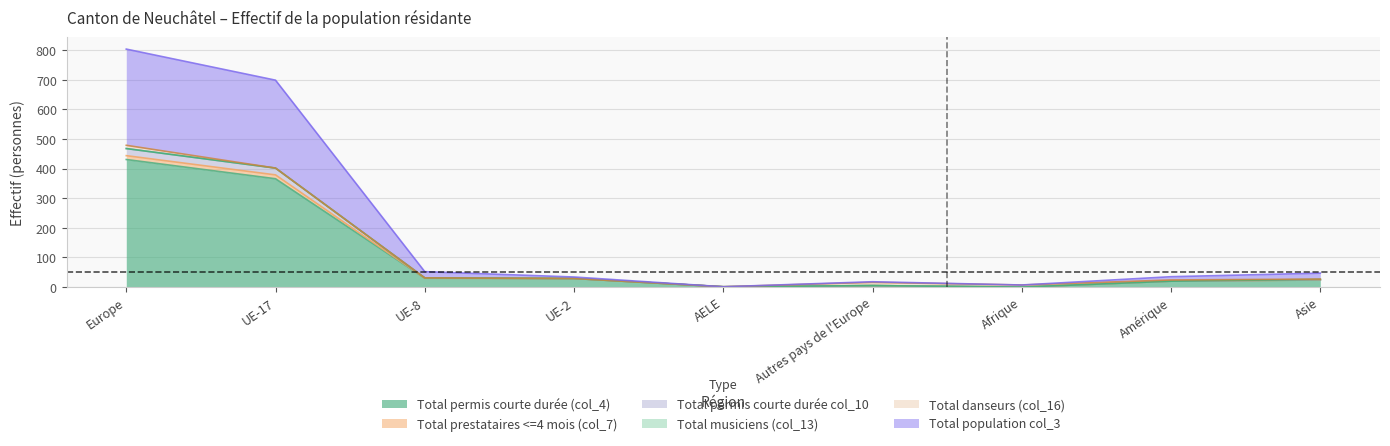

What position from the right is UE-8?

7